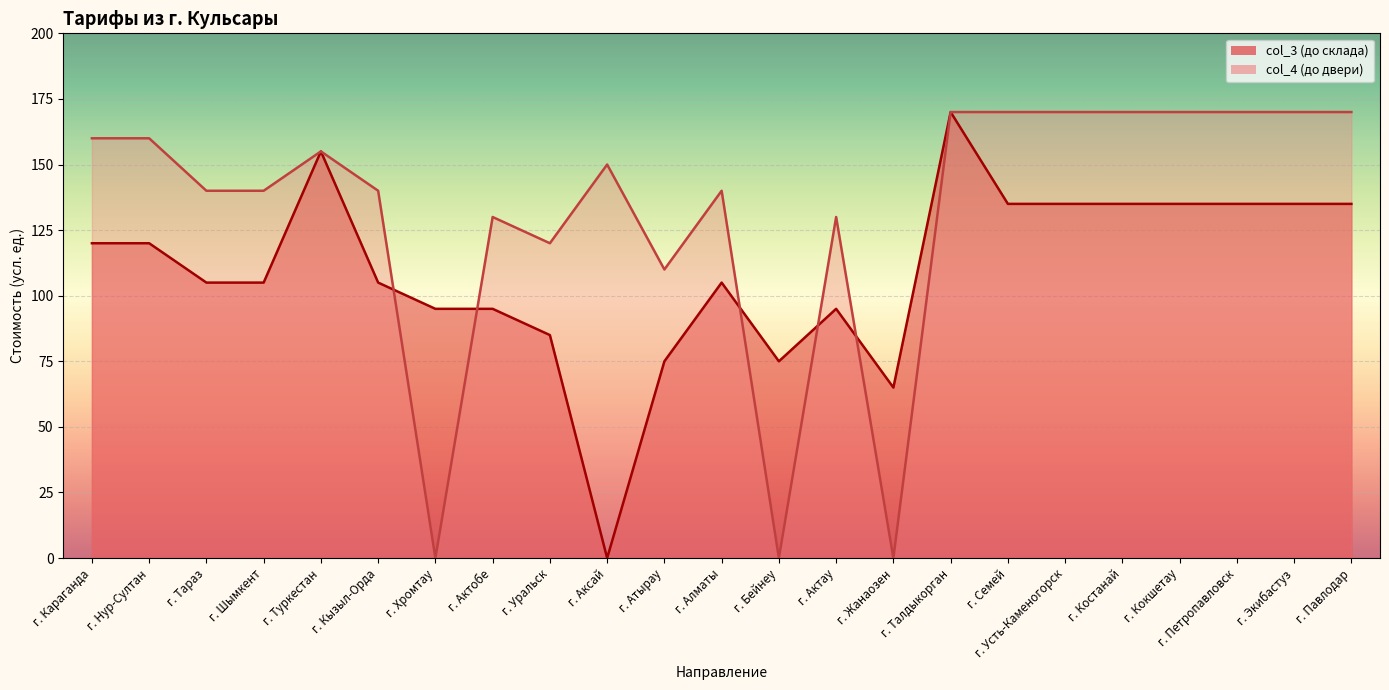

Is the value of col_4 at г. Кызыл-Орда greater than the value of col_3 at г. Кызыл-Орда?

Yes